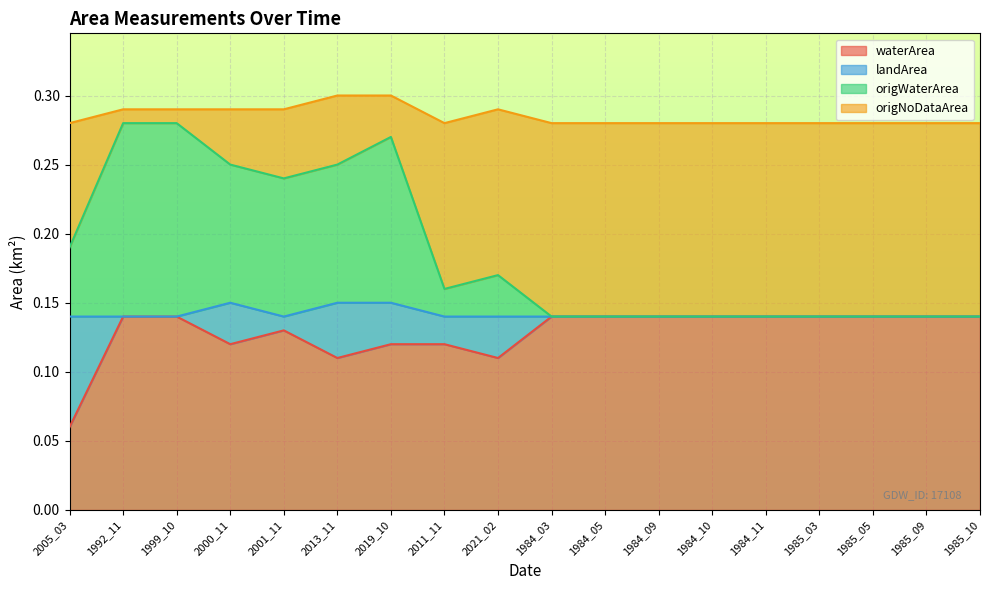

At which category is the sum across all series the highest?

1992_11